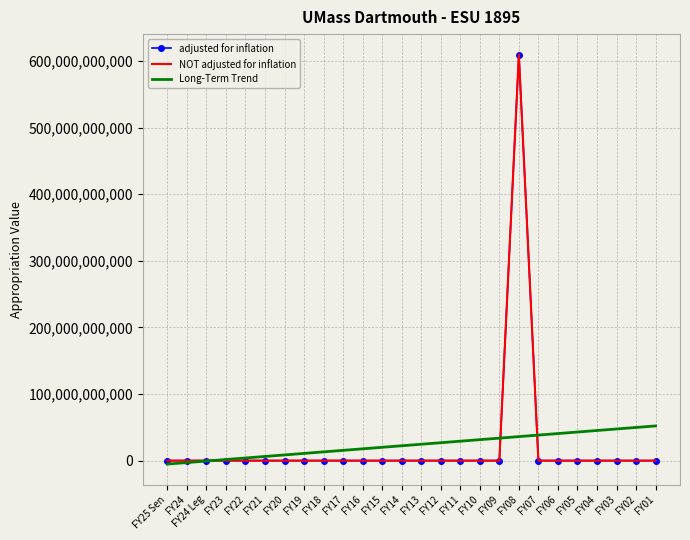

What are all the series names shown in the legend?

adjusted for inflation, NOT adjusted for inflation, Long-Term Trend